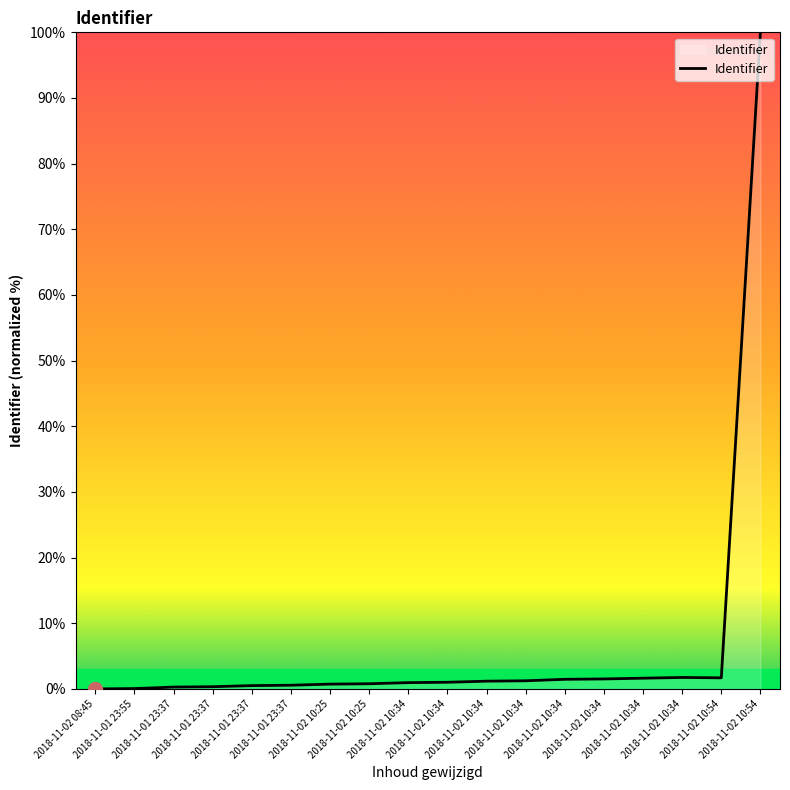

Does the chart display data point markers on the line(s)?

No